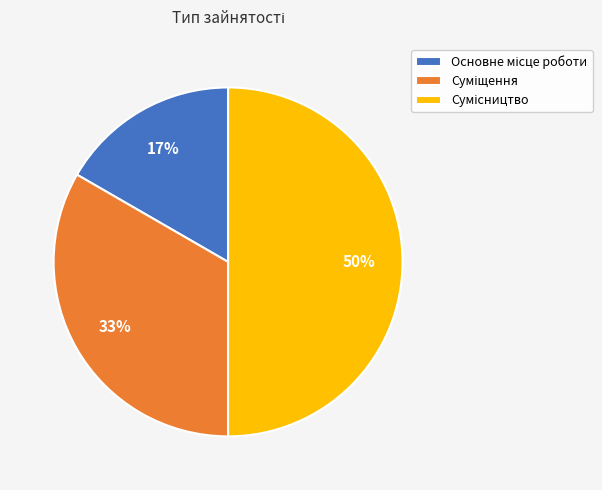

Count the number of slices in the pie.

3